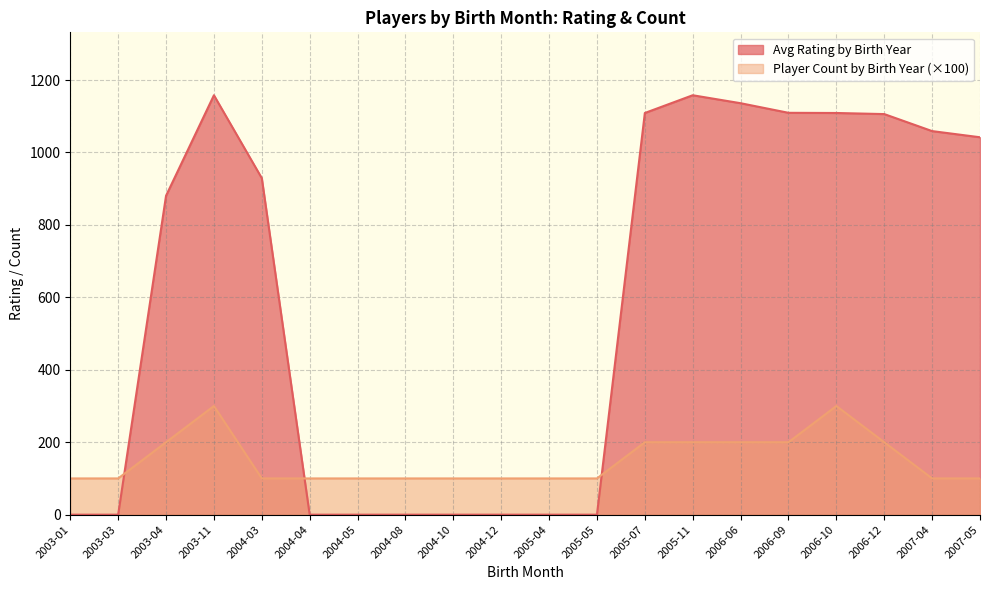

How many distinct data groups are displayed?

2